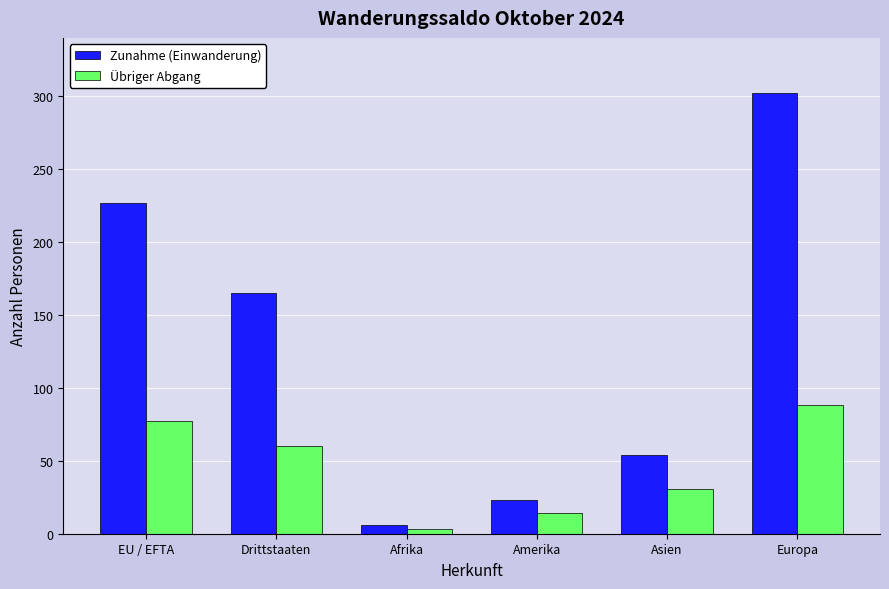

List the series in order of their peak value, lowest first.

Übriger Abgang, Zunahme (Einwanderung)